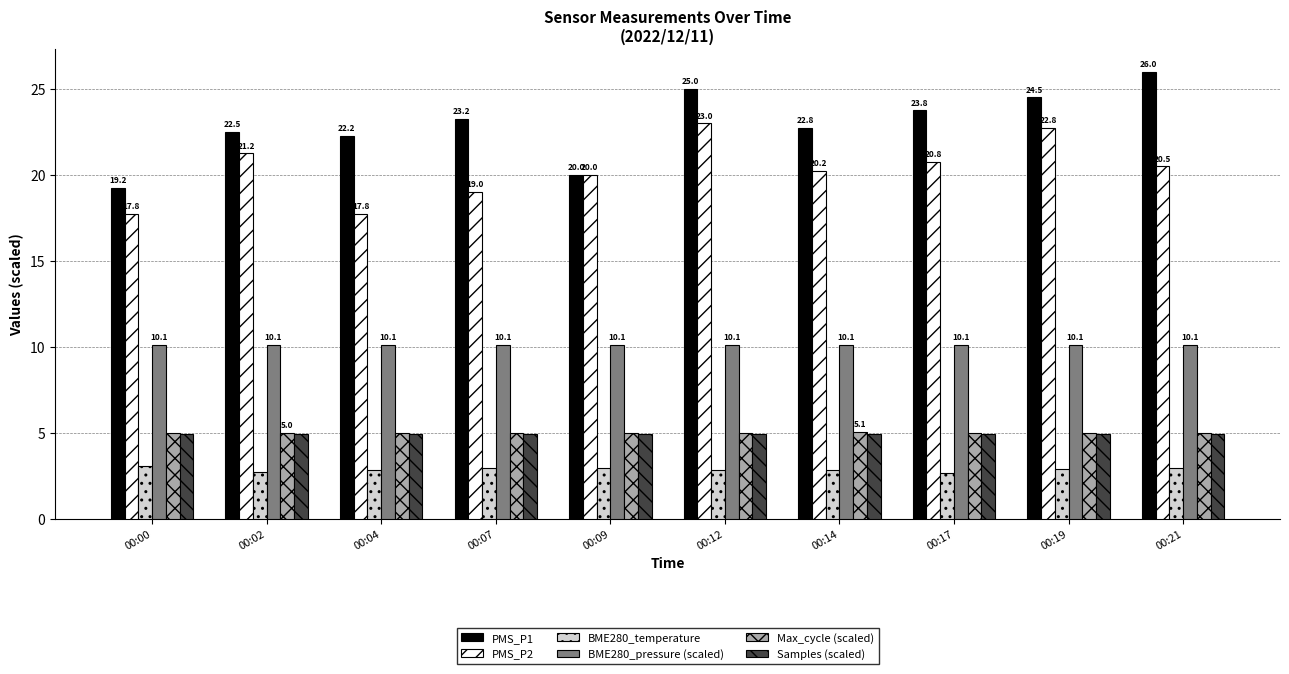

What is the value of the Max_cycle (scaled) bar at the 5th from the left?

5.0